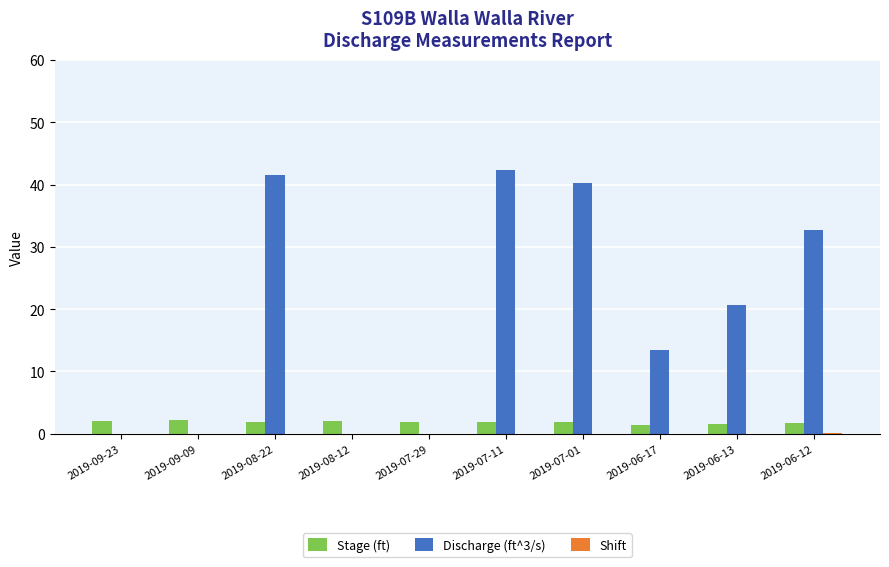

What is the sum of the Stage (ft) values at 2019-07-11 and 2019-08-12?

3.8